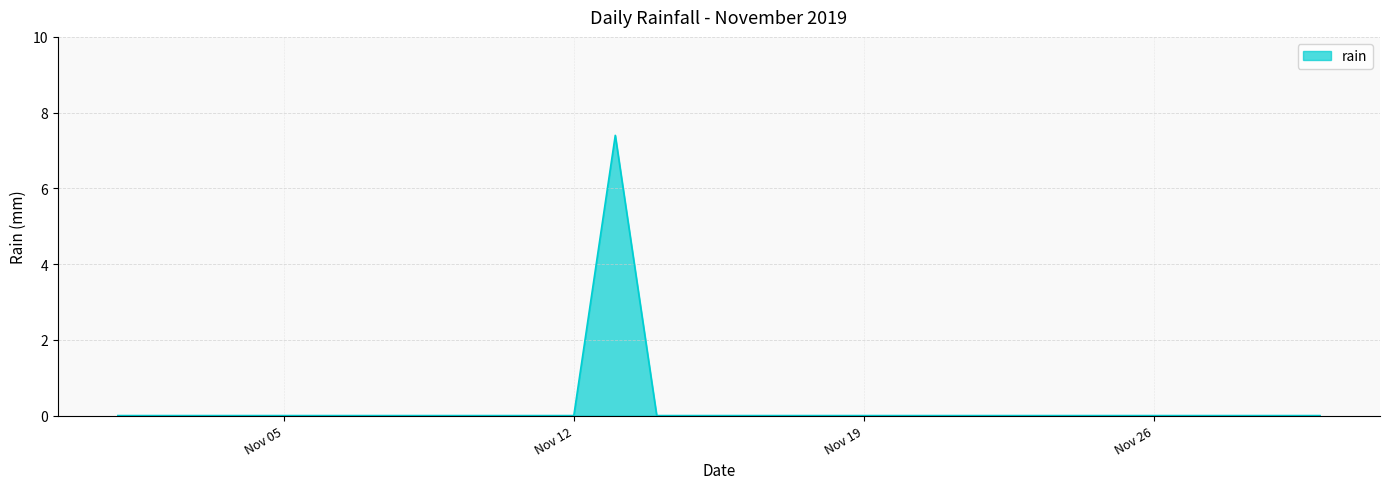

What is the maximum value shown in the chart?

7.4